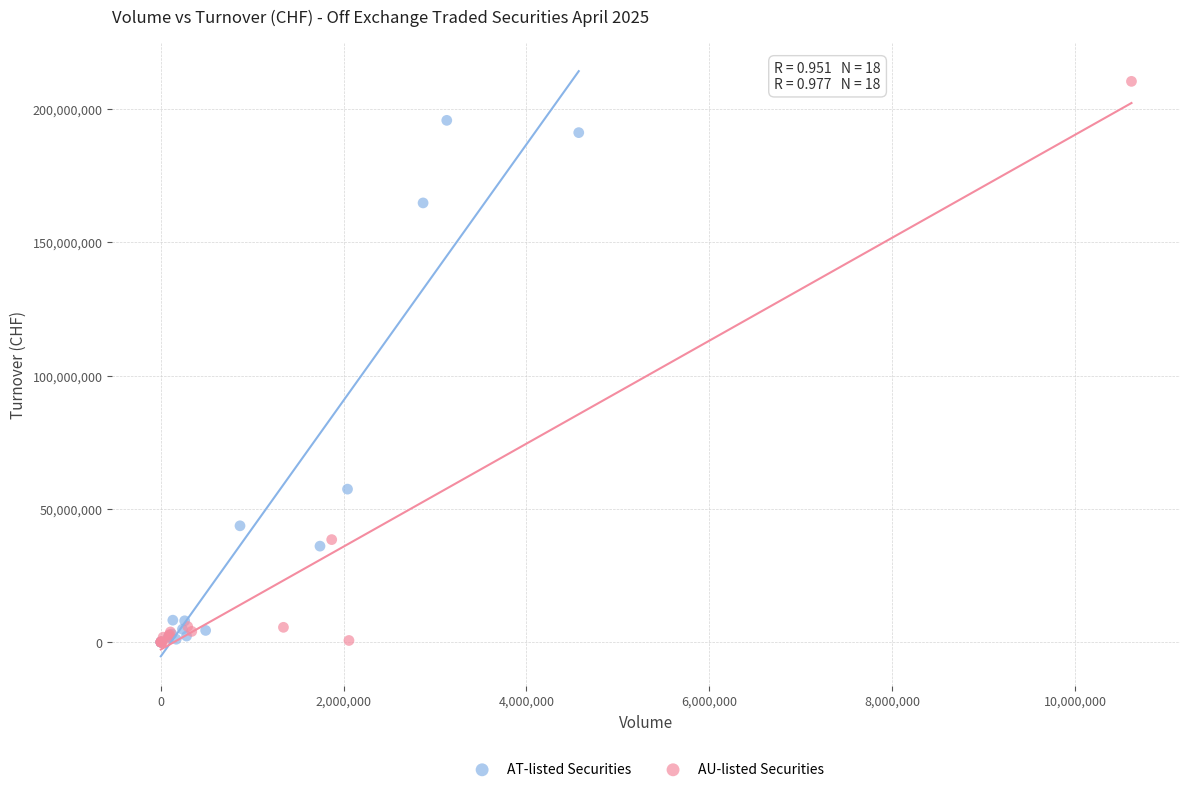

Which series has the largest Y range (max minus min)?

AU-listed Securities